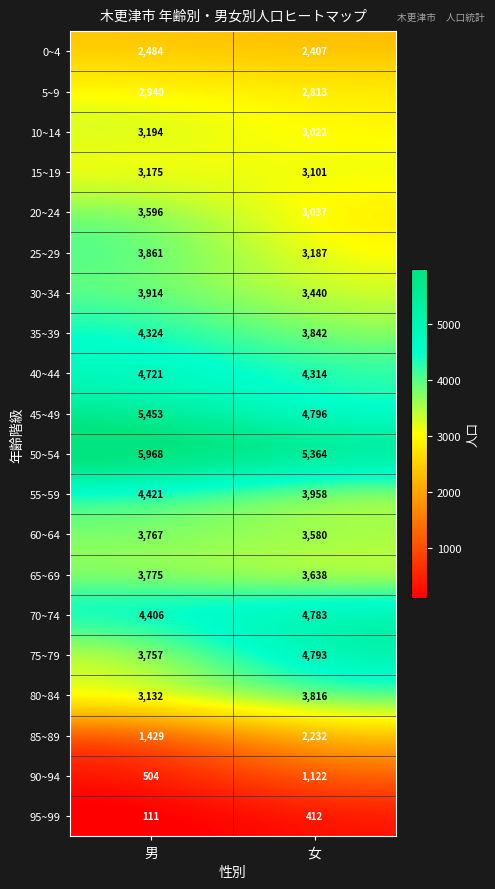

What is the minimum value shown in the chart?

111